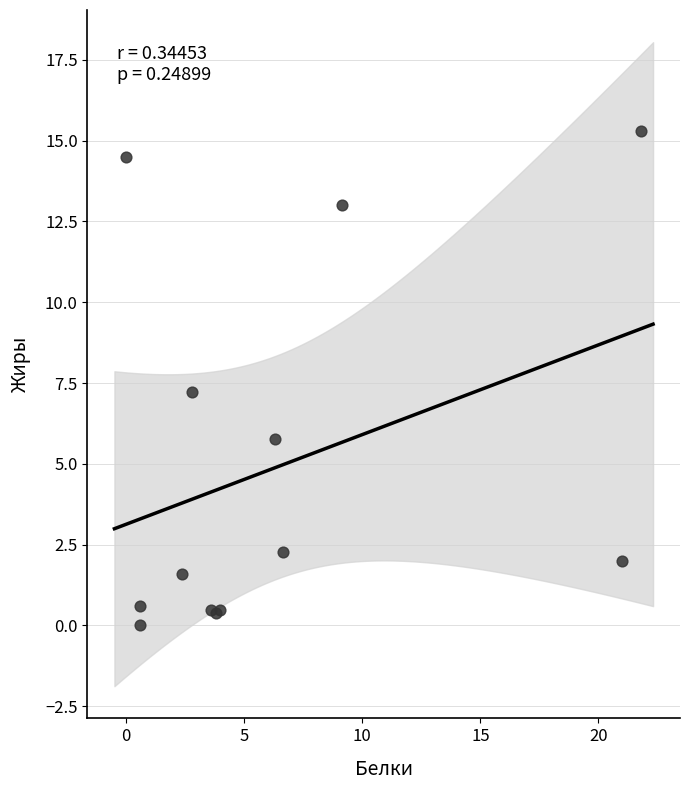

What Y value in the scatter plot is closest to 7?

7.2